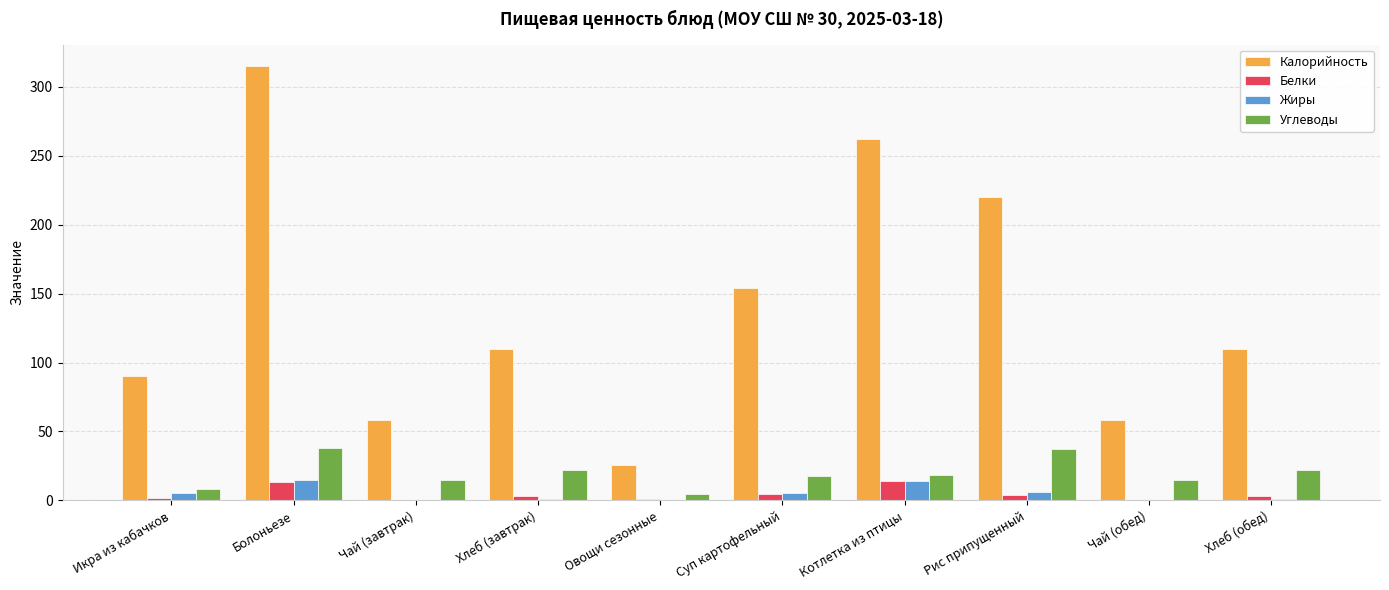

What is the maximum value shown in the chart?

315.0